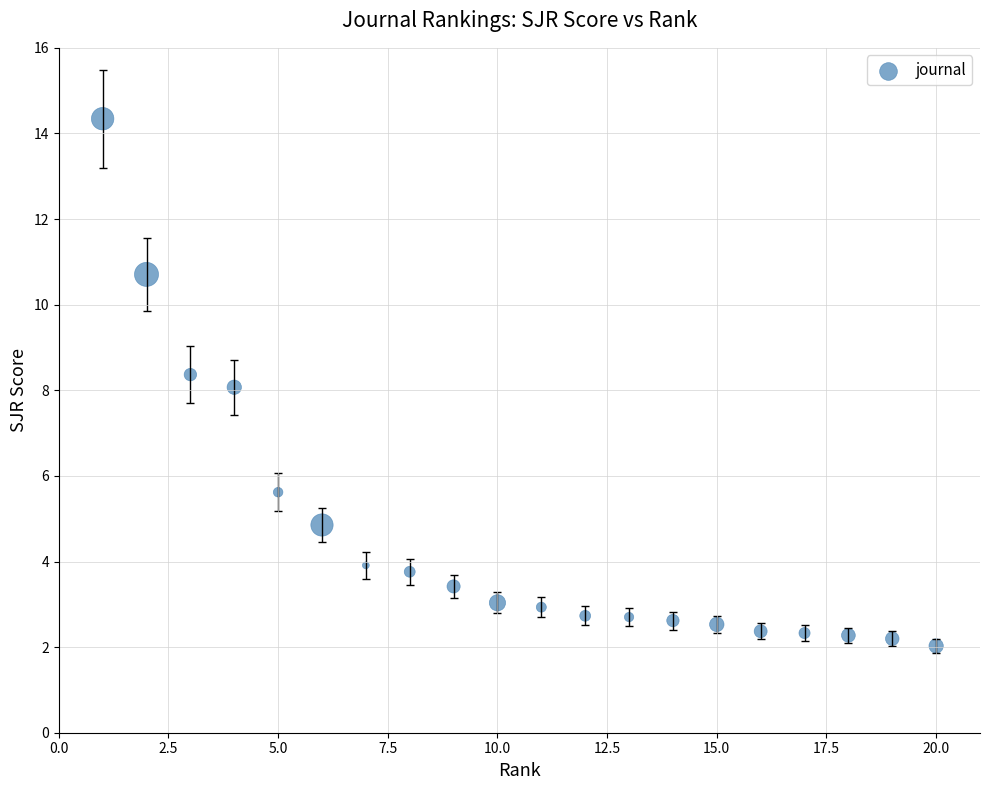

What is the range of X values (max minus min)?

19.0